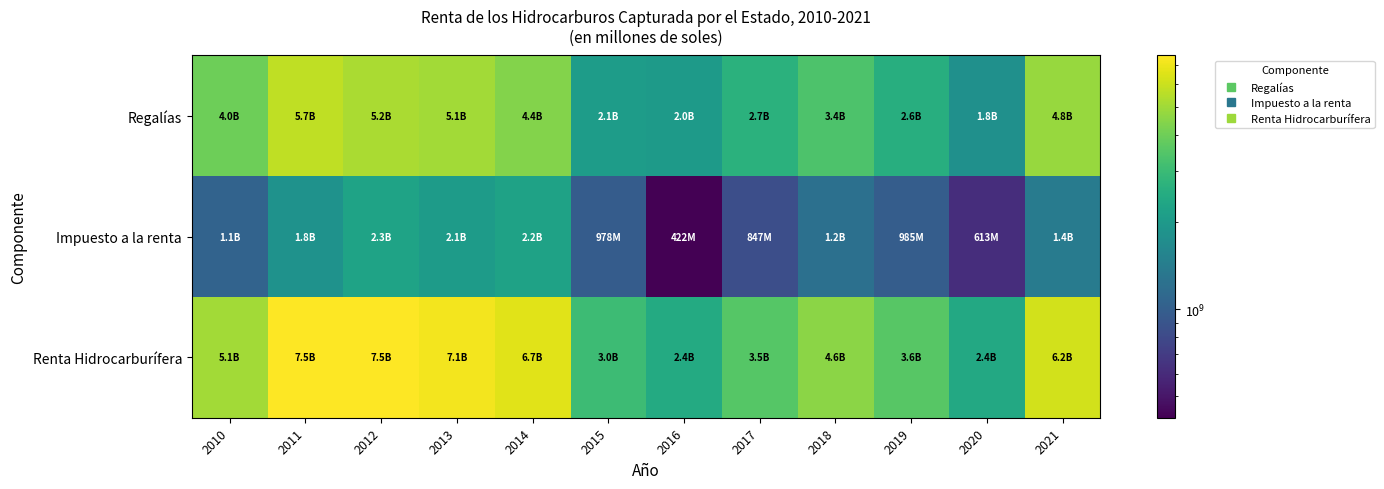

Reading left to right, list all the values displayed in this chart.

Regalías: 2010=4001164391.3	2011=5707779460.1	2012=5206400104.9	2013=5077567806.3	2014=4432157245.1	2015=2065541916.2	2016=2026777282.4	2017=2668941325.2	2018=3353467597.2	2019=2581896074.5	2020=1797701342.3	2021=4829982147.0
Impuesto a la renta: 2010=1056203989.7	2011=1835187957.3	2012=2252978944.6	2013=2056511854.1	2014=2228351946.0	2015=977730343.0	2016=421937742.0	2017=846557737.0	2018=1218710827.0	2019=985382382.0	2020=612544620.0	2021=1396516524.0
Renta Hidrocarburífera: 2010=5057368381.0	2011=7542967417.4	2012=7459379049.5	2013=7134079660.4	2014=6660509191.1	2015=3043272259.2	2016=2448715024.4	2017=3515499062.2	2018=4572178424.2	2019=3567278456.5	2020=2410245962.3	2021=6226498671.0